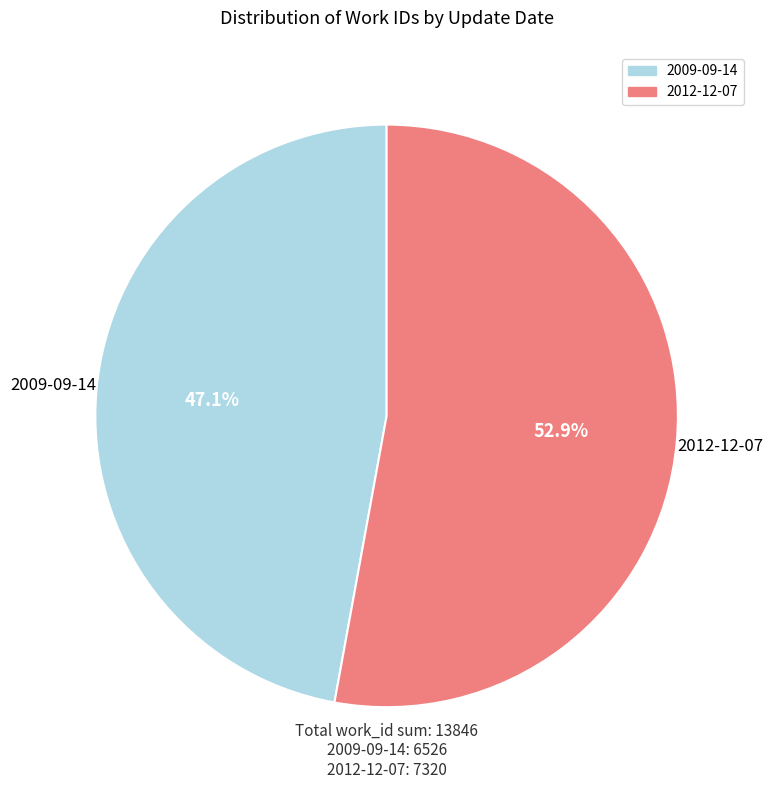

To the nearest percent, what percentage of the pie is 2012-12-07?

53%